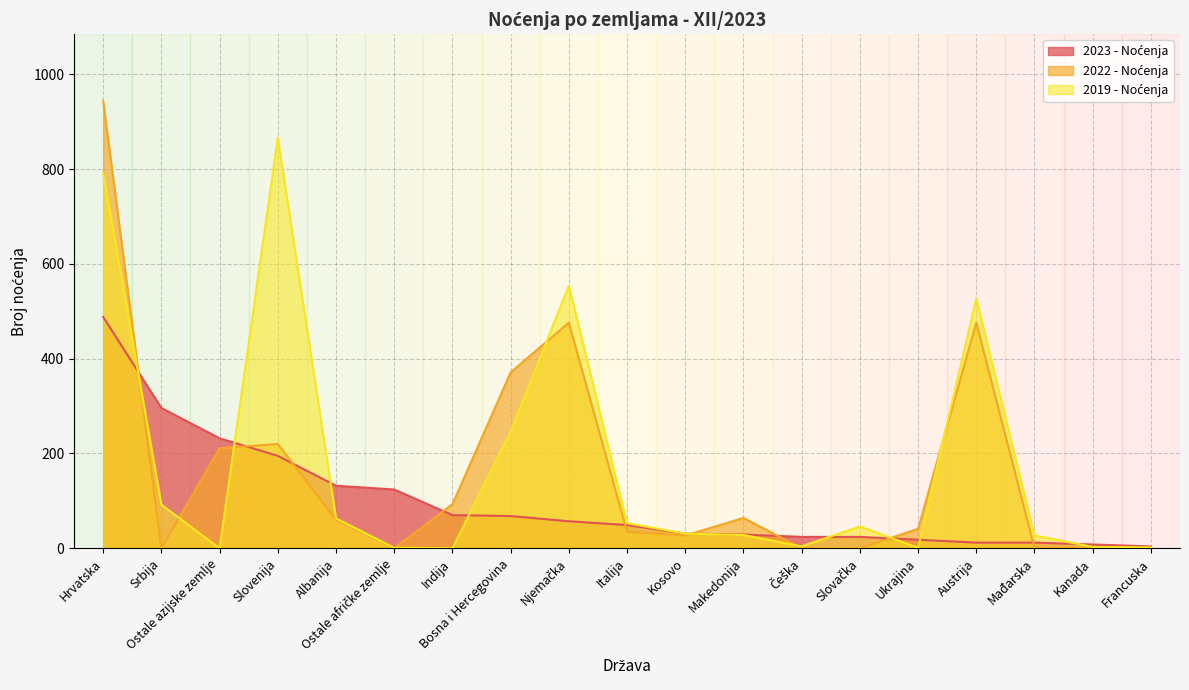

Which has a higher value, Kosovo or Njemačka?

Njemačka